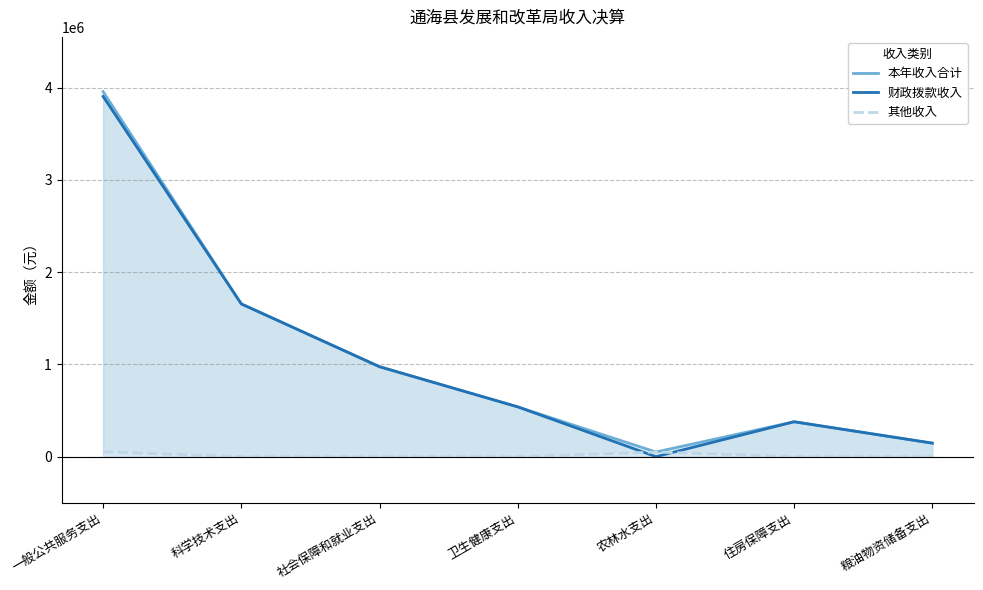

Which category has the highest value in the 其他收入 series?

一般公共服务支出